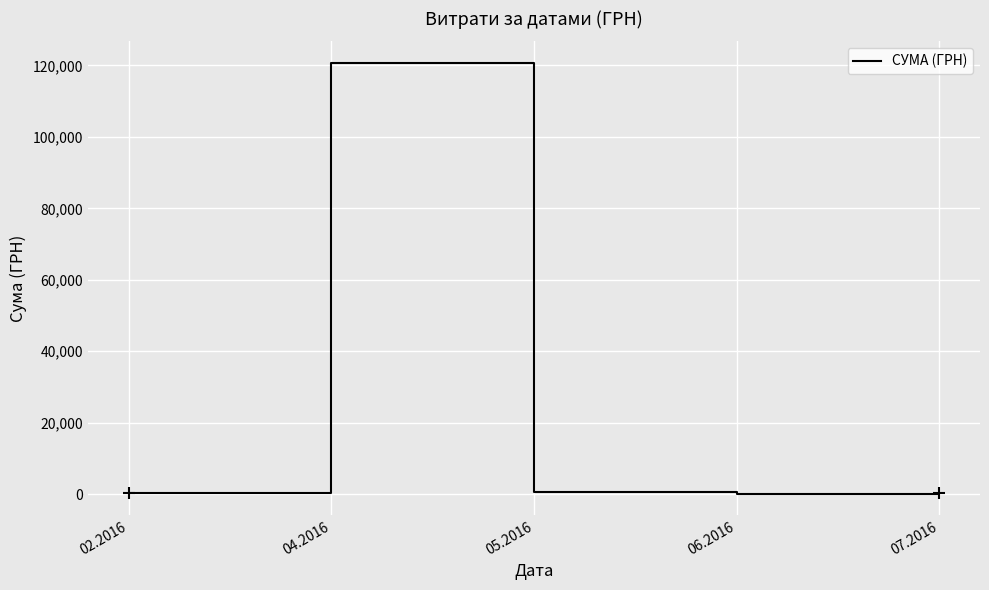

What is the difference between the maximum and minimum values?

120583.2